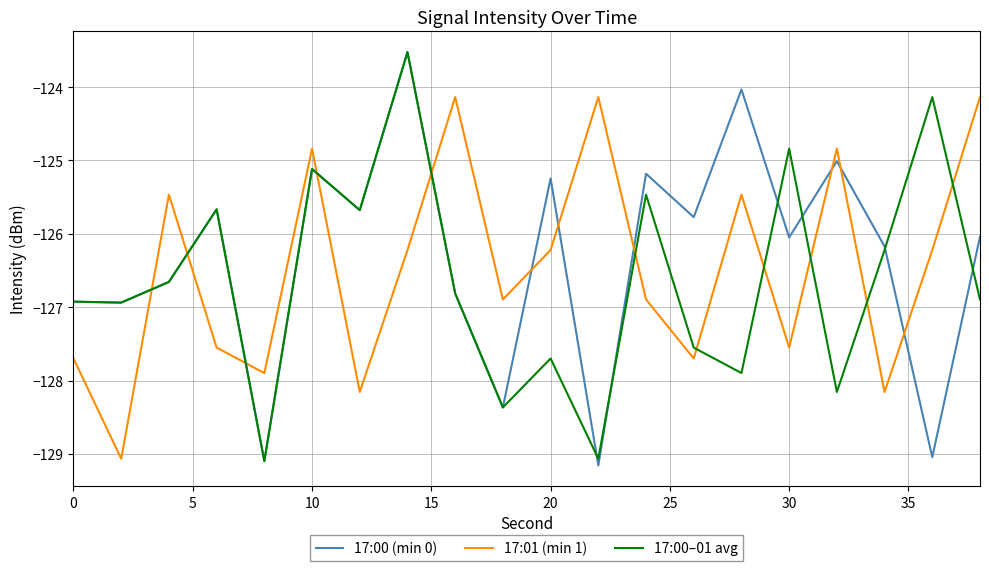

Which series has the largest range (max minus min)?

17:00 (min 0)